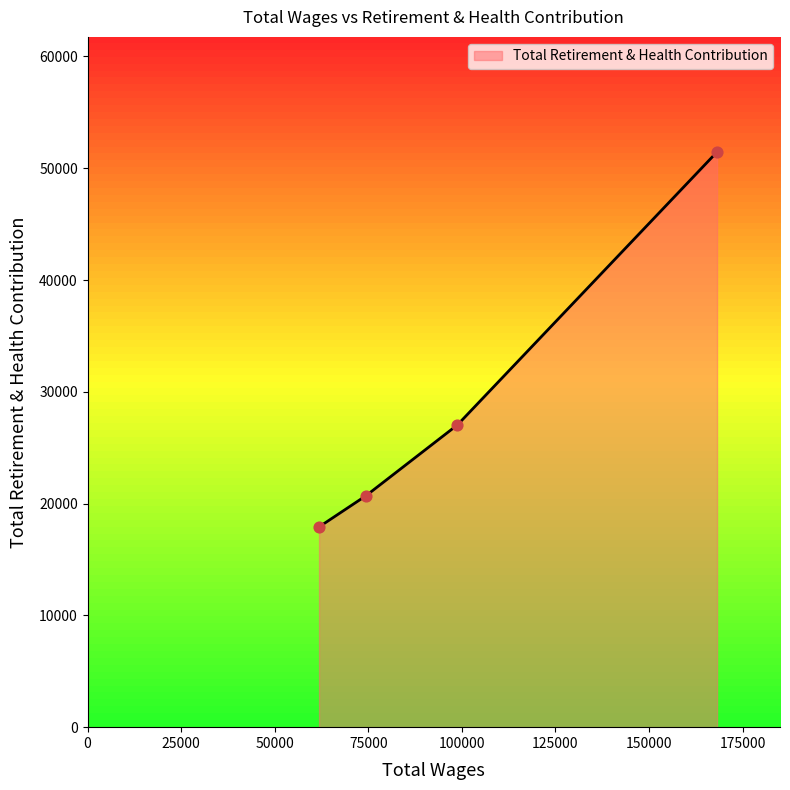

What is the greatest value displayed?

51458